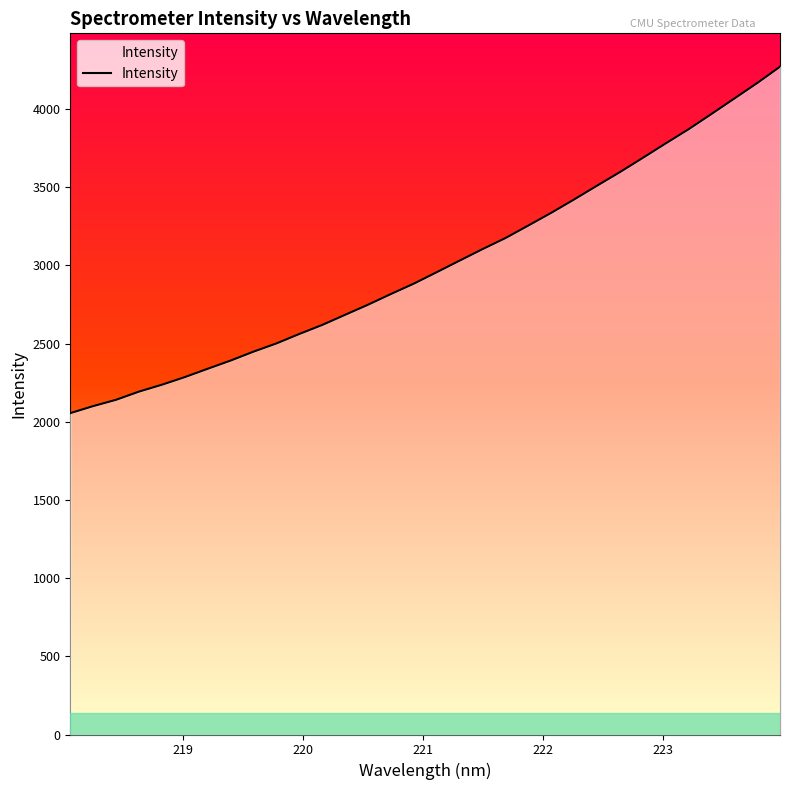

Does the chart display data point markers on the line(s)?

No